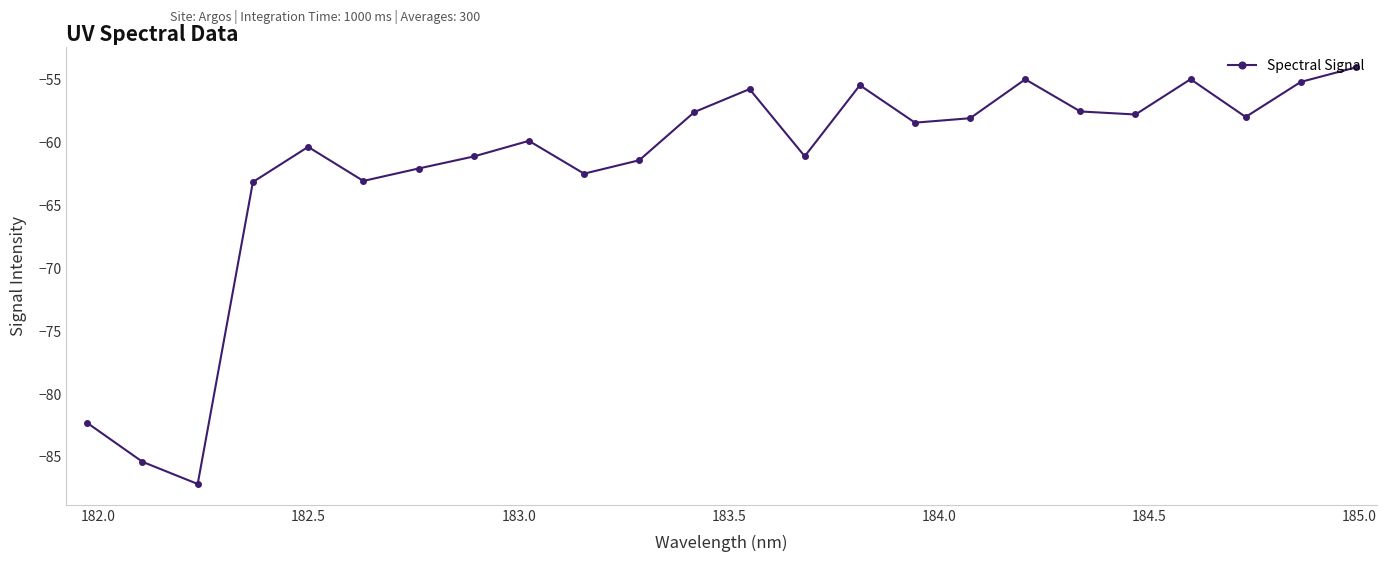

What is the value of the 24th point from the left?

-54.0